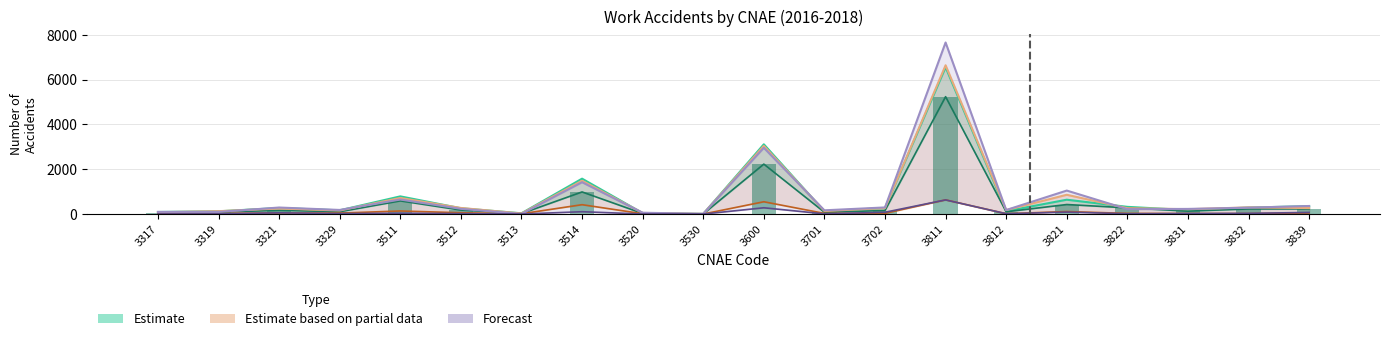

What is the spread (max minus min) of values at 3839?

314